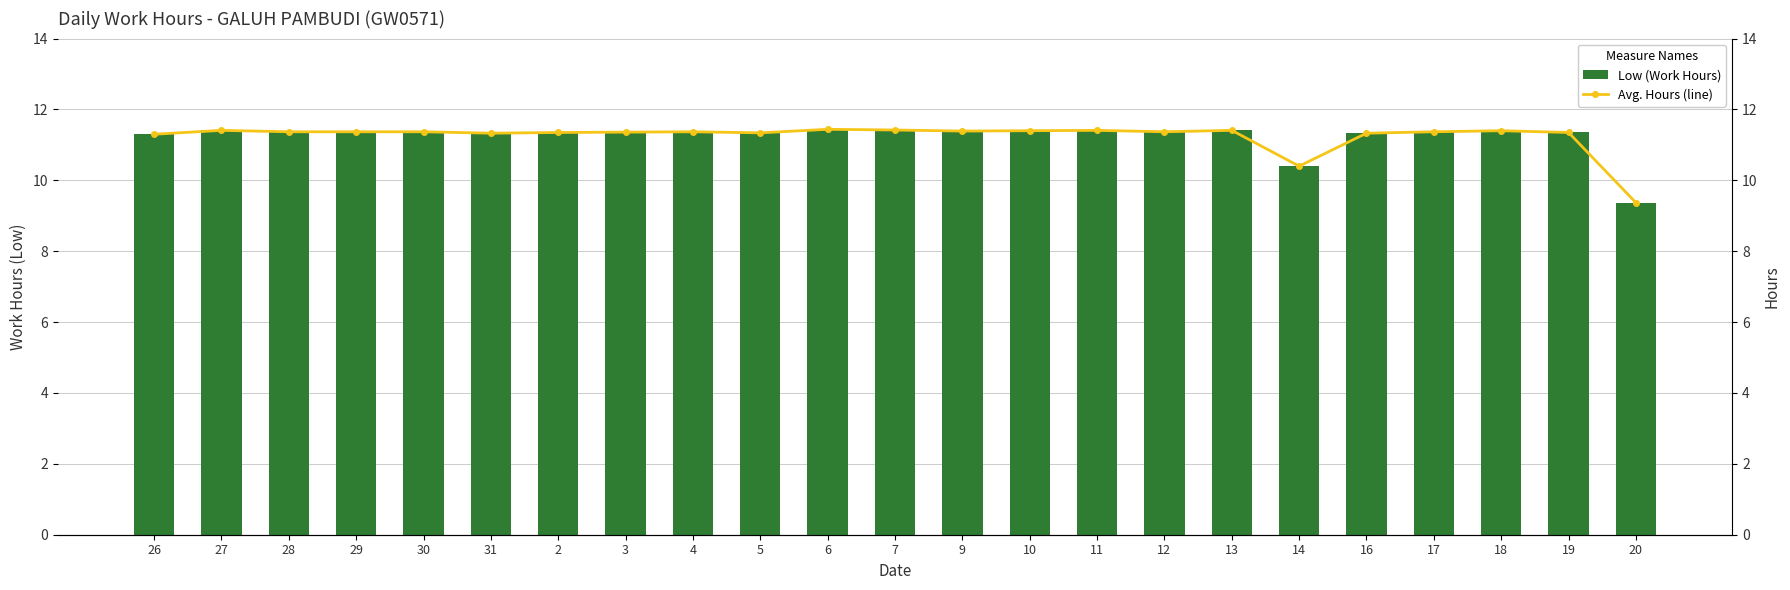

Which series changed the most between 6 and 19?

Low (Work Hours)